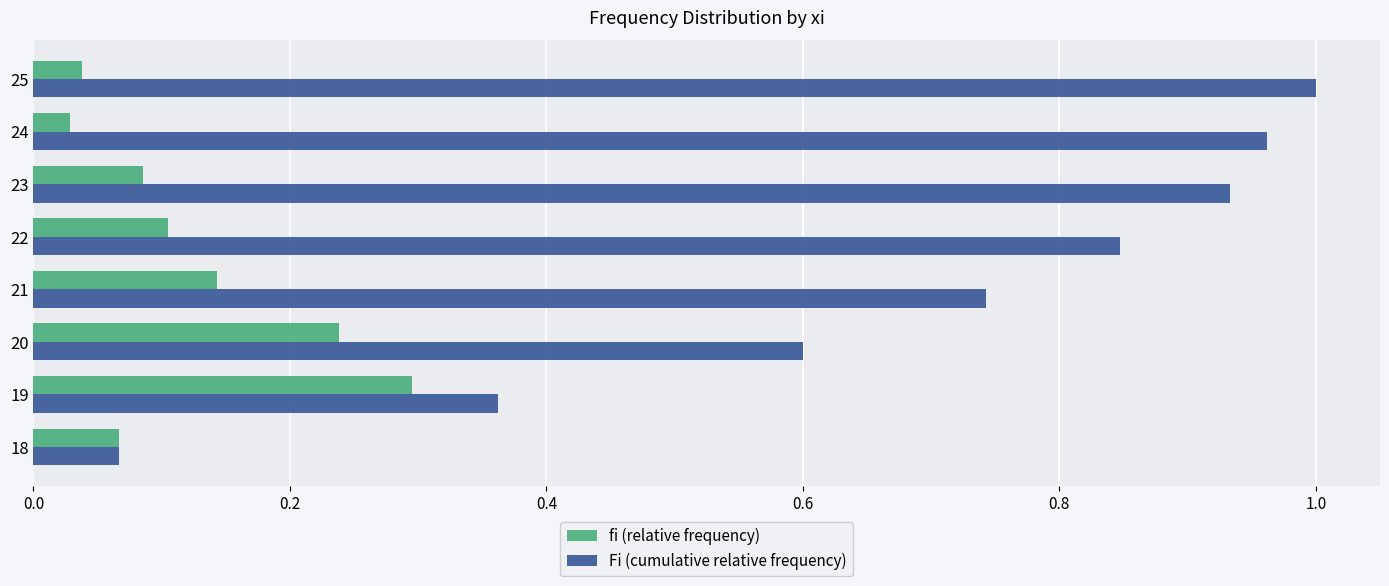

What is the difference between the maximum and minimum values in the fi (relative frequency) series?

0.3